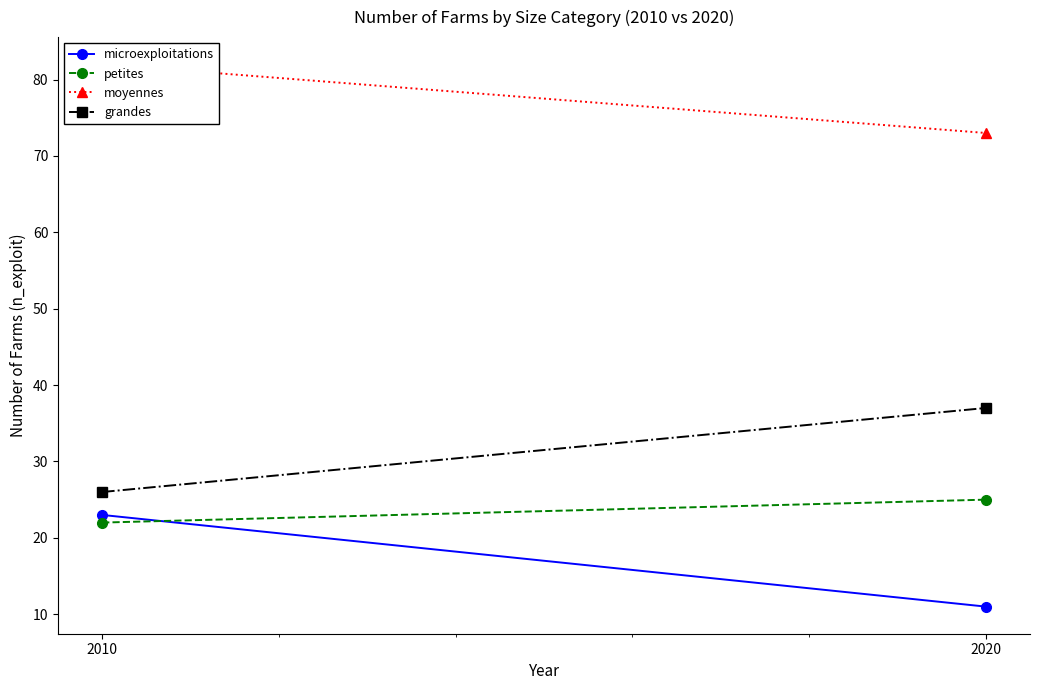

List the labels in order of moyennes value, largest first.

2010, 2020